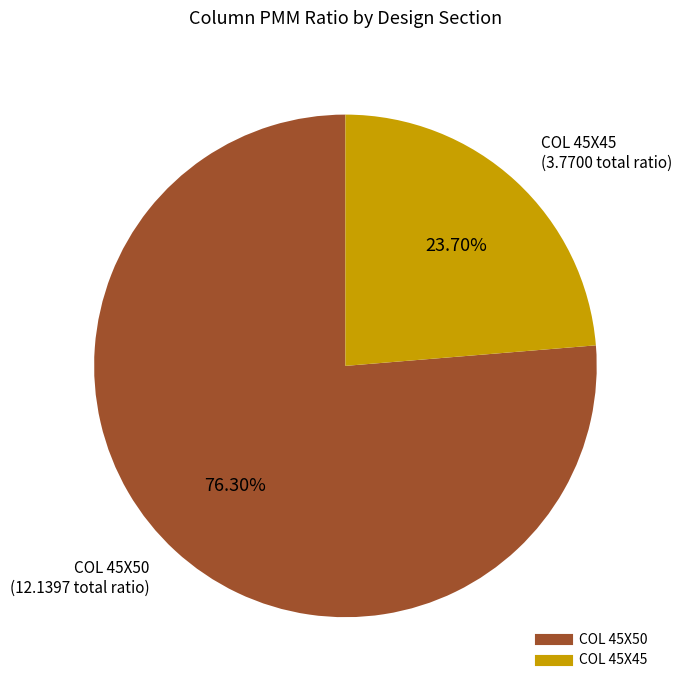

Is there any slice that represents more than half of the pie?

Yes